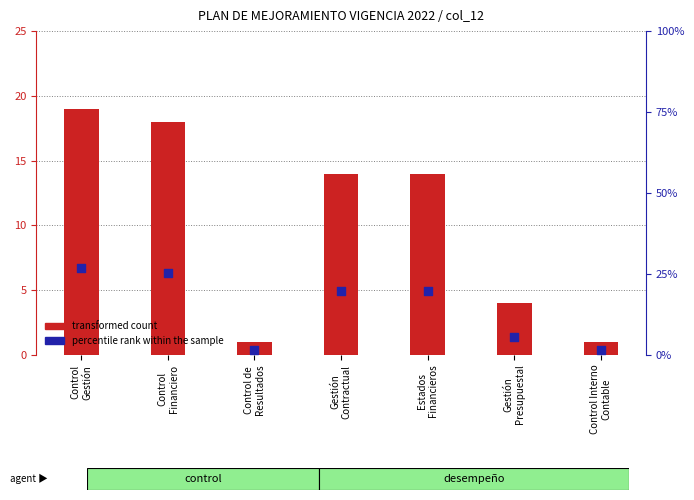

Which series reaches the minimum Y coordinate?

transformed count